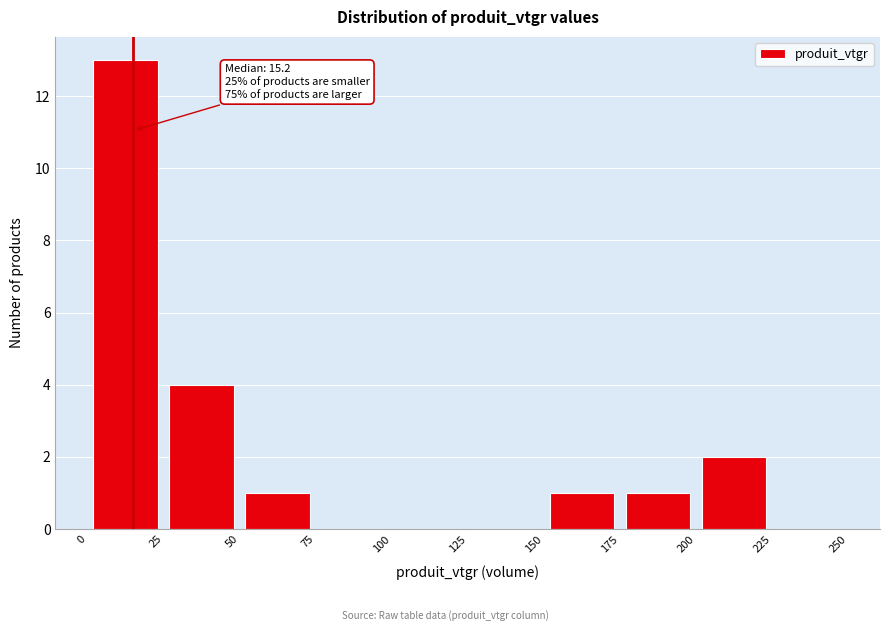

Which range on the x-axis has the tallest bar?

0 to 25